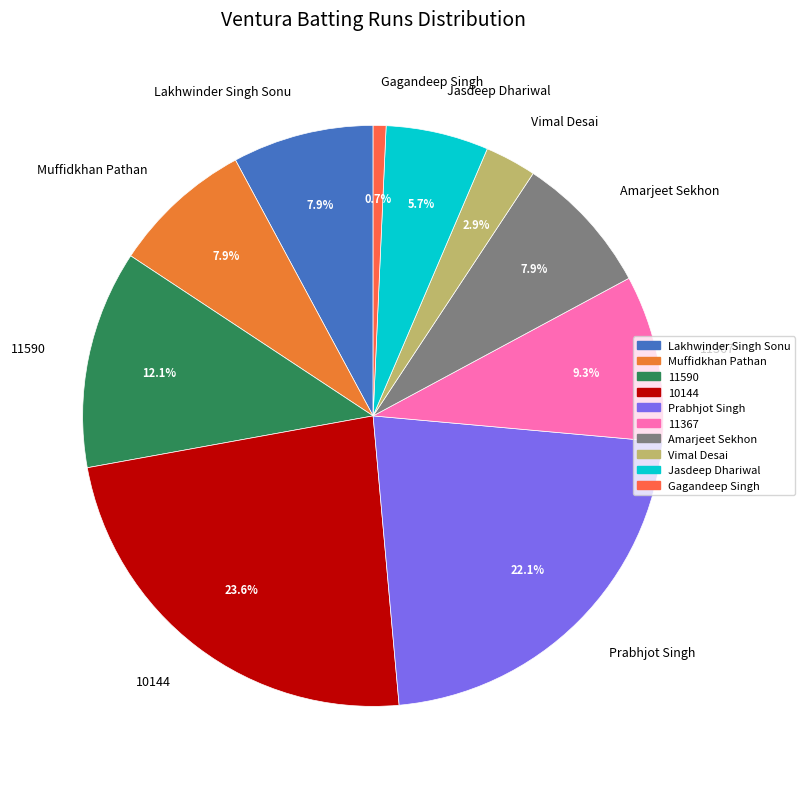

Is the sum of Muffidkhan Pathan and 11590 greater than half?

No